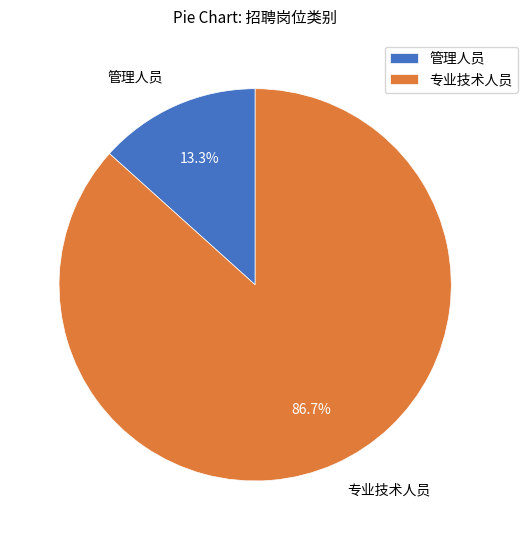

Rank the categories by value from highest to lowest.

专业技术人员, 管理人员